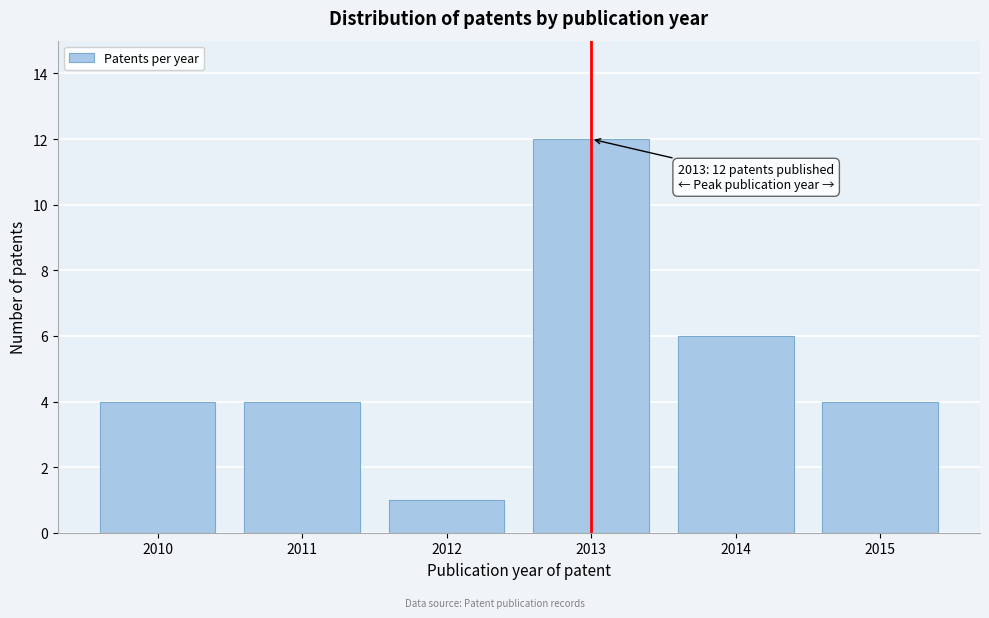

Reading left to right, transcribe all the data shown in this chart.

4	4	1	12	6	4